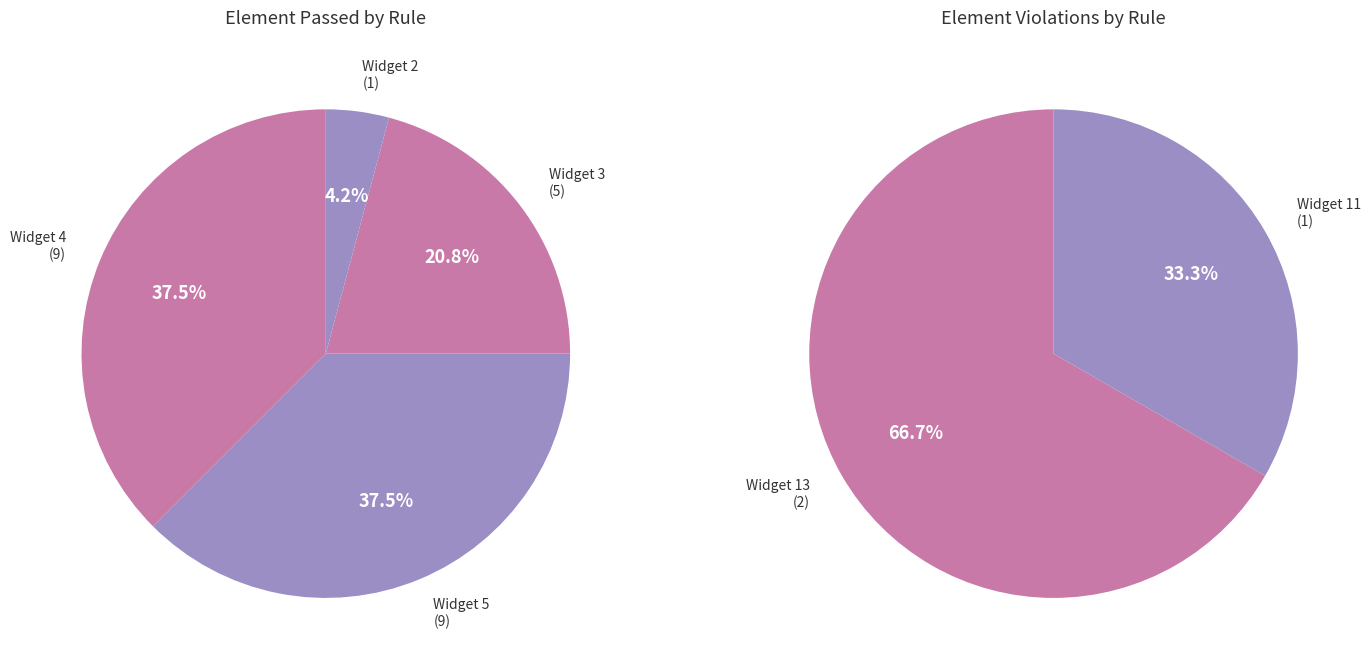

Do Widget 5 and Widget 3 together represent more than half of the pie?

Yes